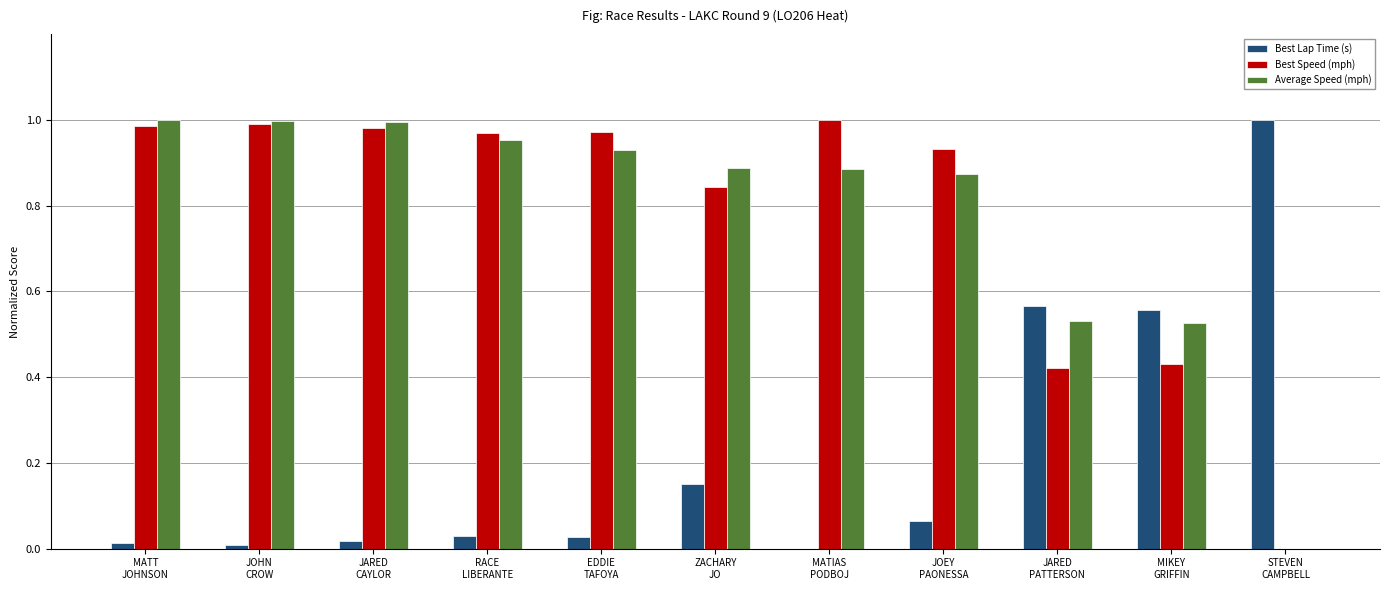

What is the sum of all Best Speed (mph) values?

8.5